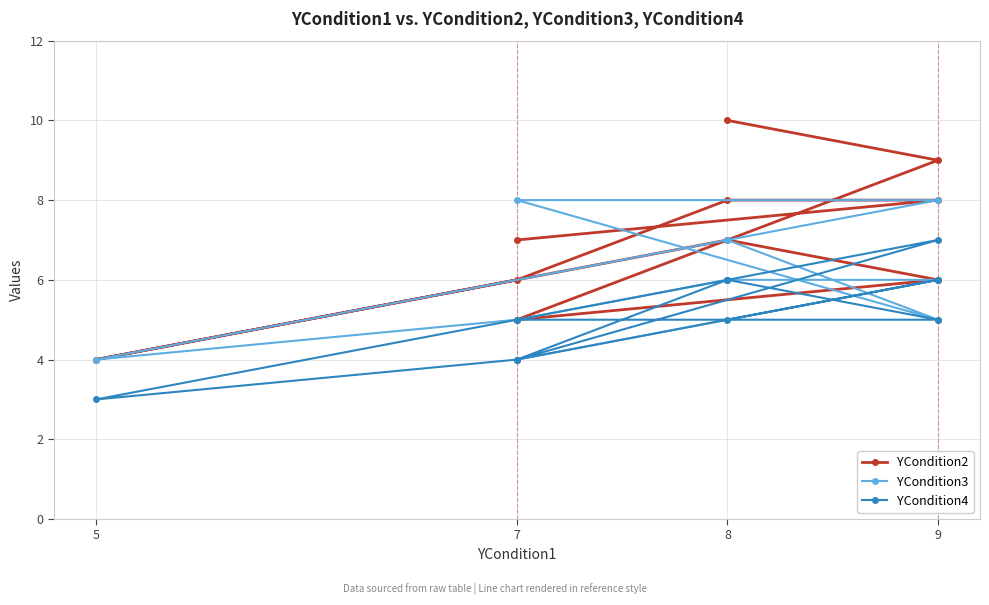

What is the label of the 4th point from the left?

9